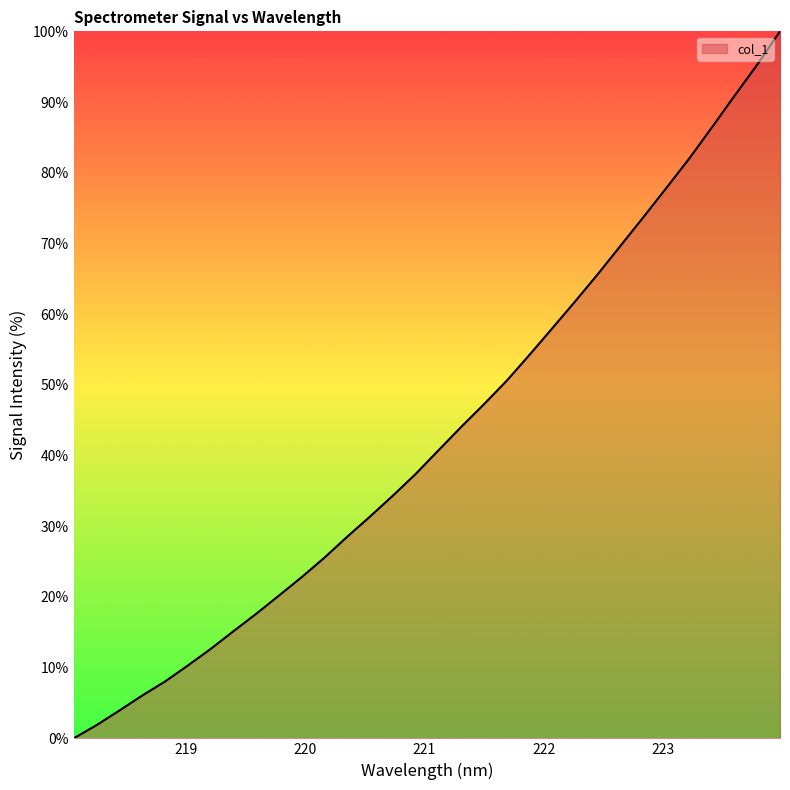

What is the difference between the maximum and minimum values?

100.0